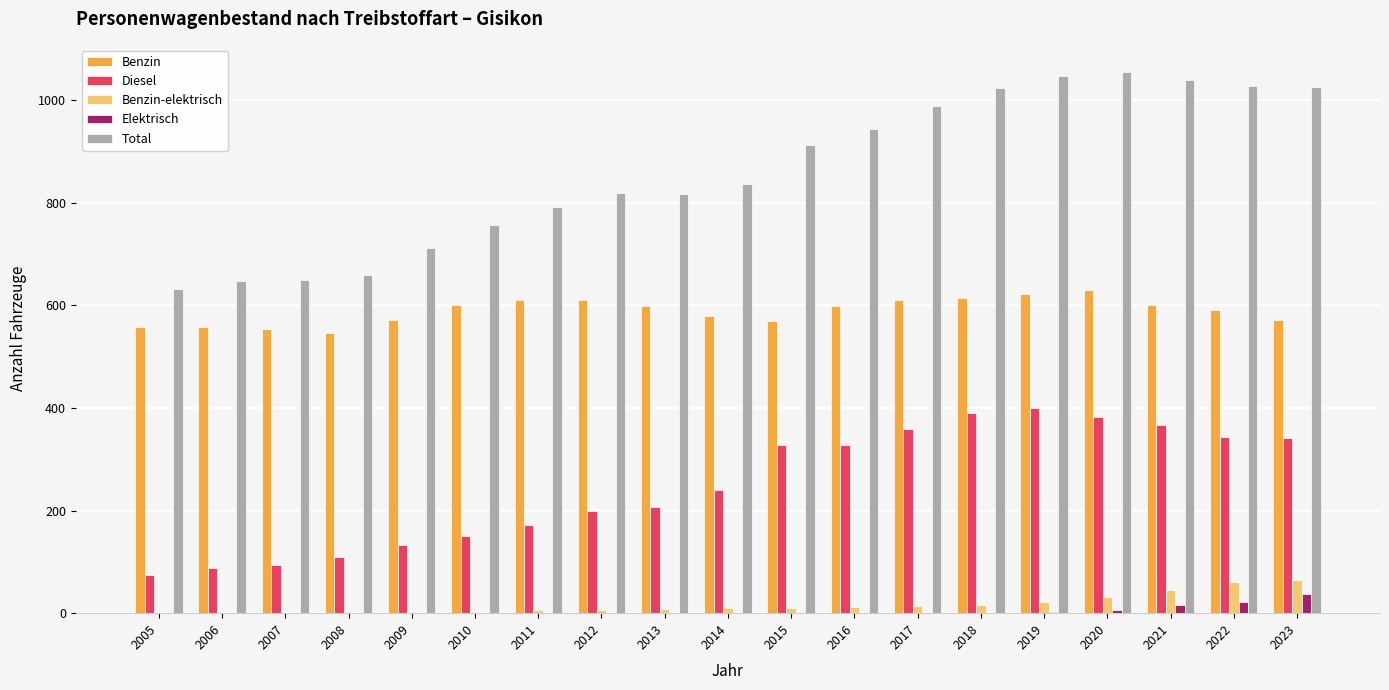

What is the sum of all Benzin-elektrisch values?

318